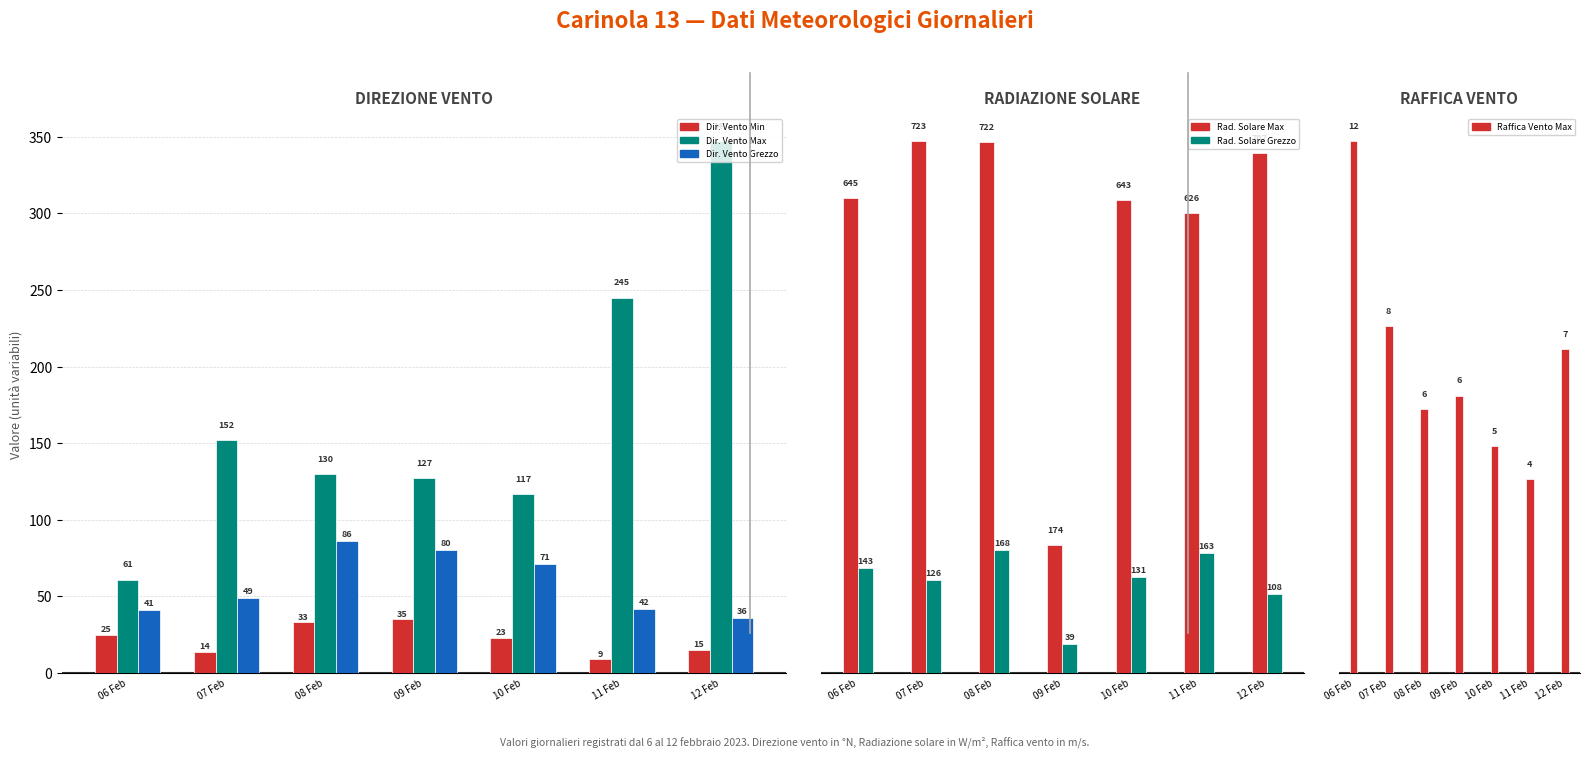

Which series has the largest total across all categories?

Rad. Solare Max (W/m2)